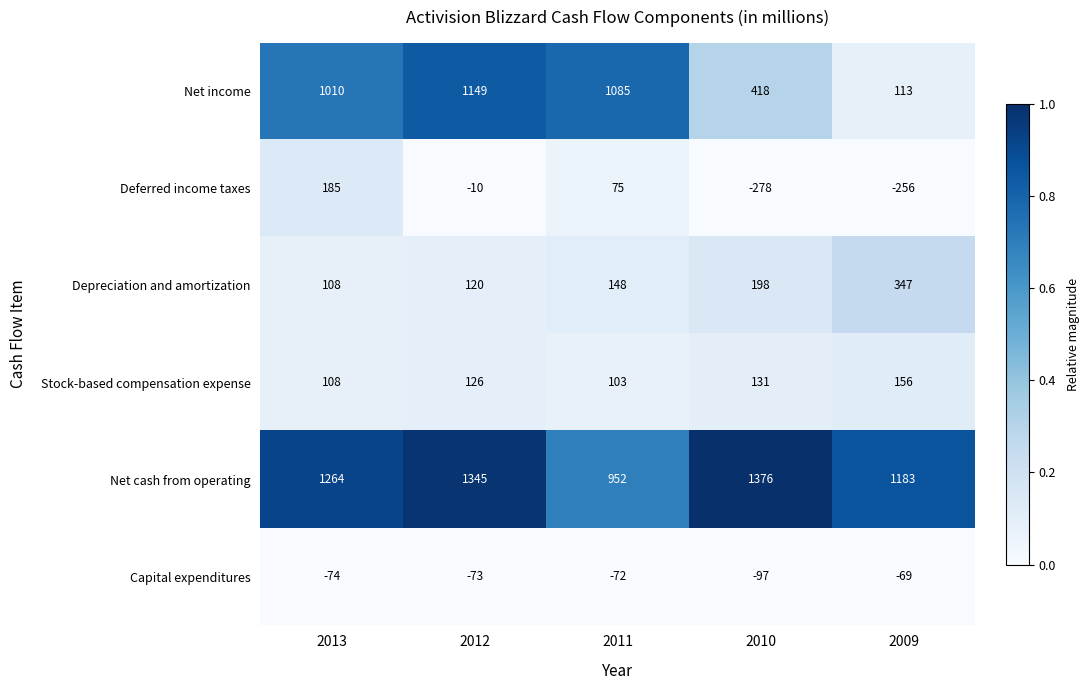

The value of Deferred income taxes at 2013 is 185. True or false?

True